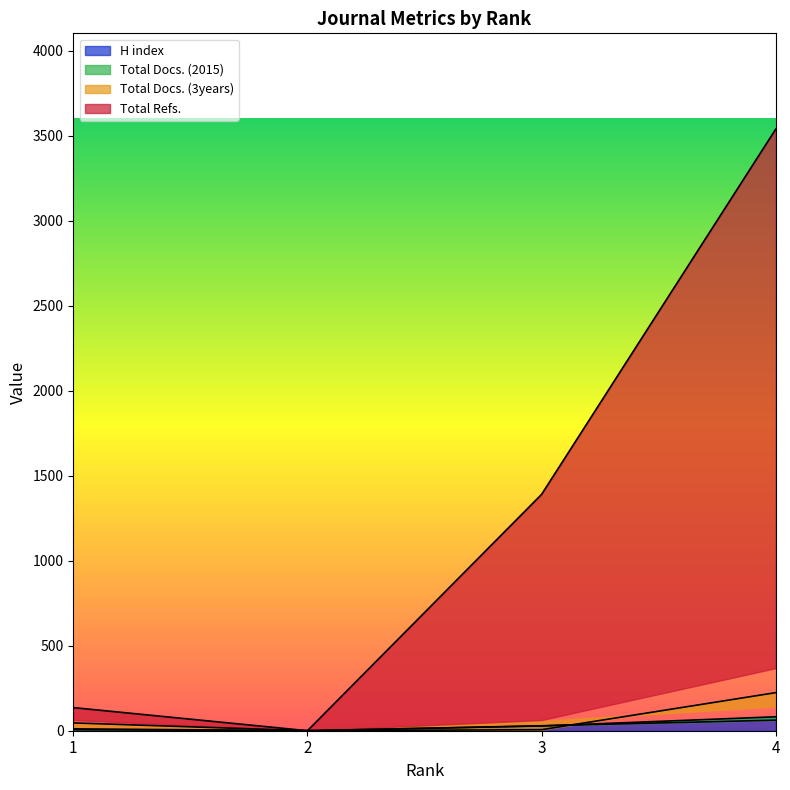

List the labels in order of Total Docs. (3years) value, smallest first.

2, 3, 1, 4